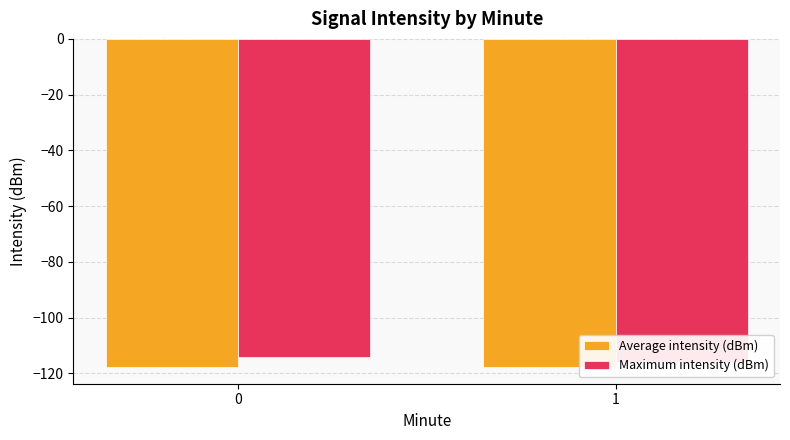

Reading left to right, transcribe all the data shown in this chart.

Average intensity (dBm): 0=-117.8	1=-117.8
Maximum intensity (dBm): 0=-114.2	1=-116.0